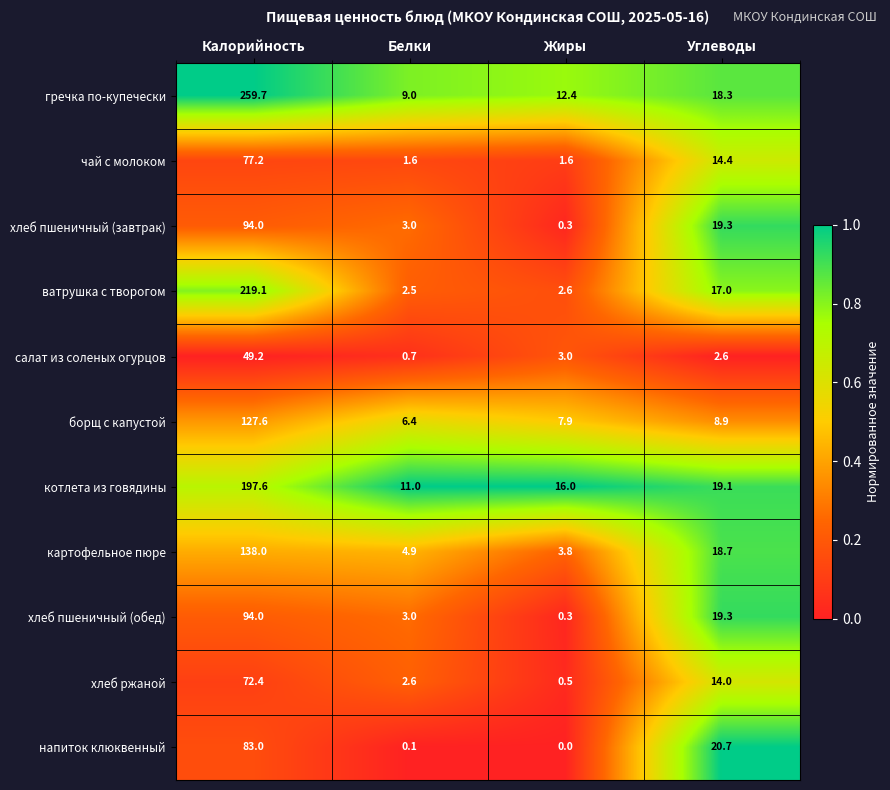

At which label is хлеб ржаной closest to 36?

Углеводы